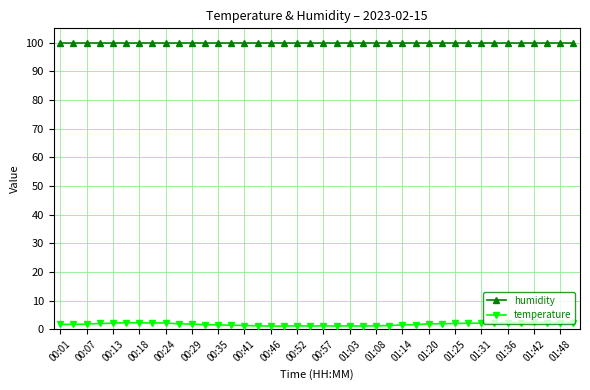

True or false: humidity and temperature intersect in this chart.

False